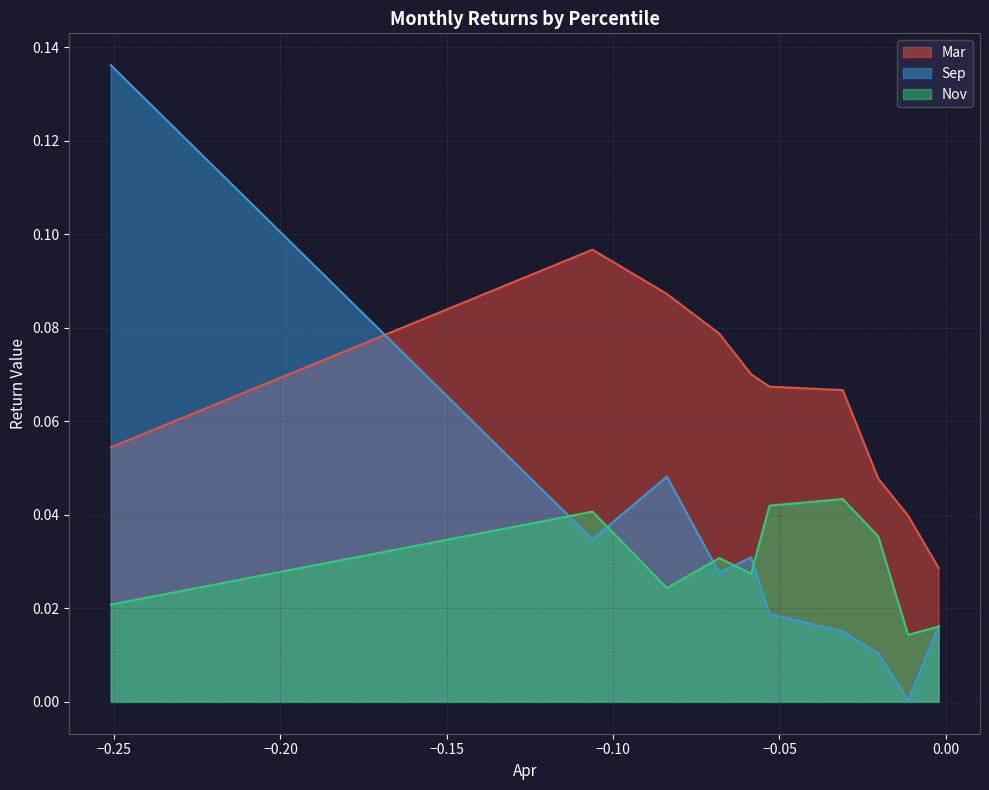

Which series has the largest total across all categories?

Mar